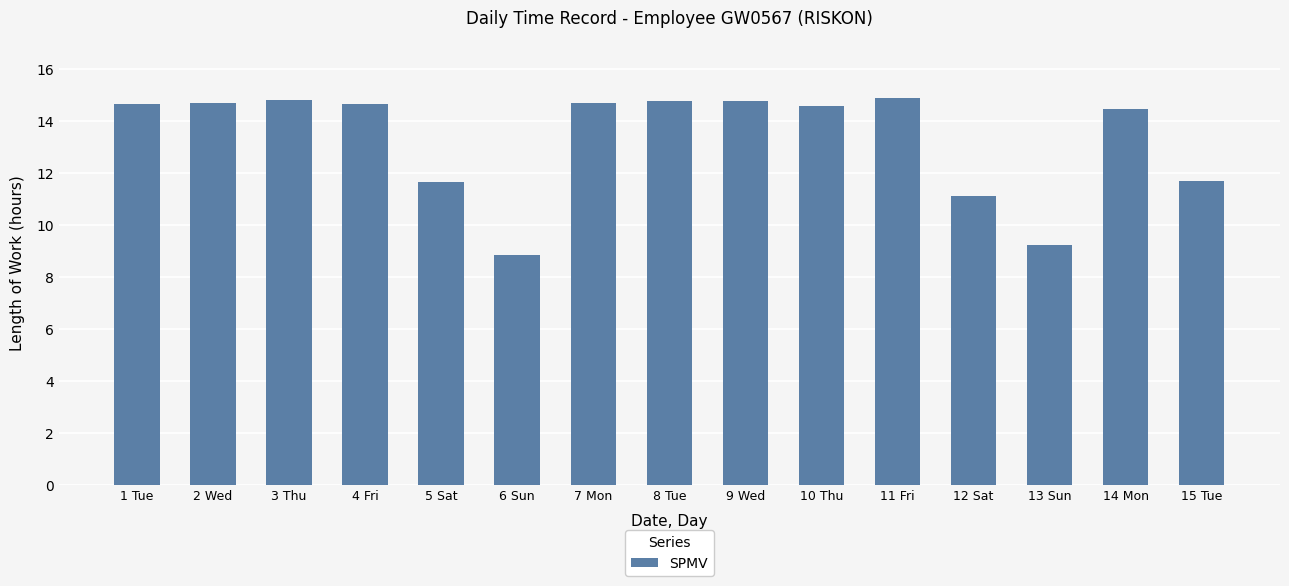

How many bars are there in total?

15